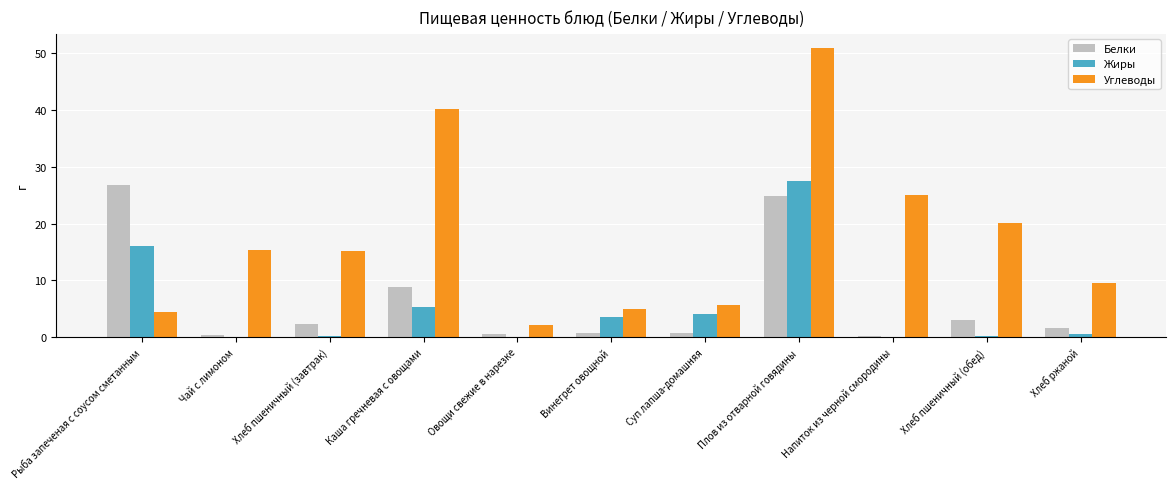

Where is Белки nearest to the value 13?

Каша гречневая с овощами